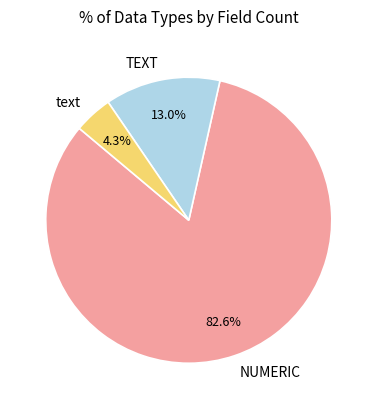

How many slices are in this pie chart?

3